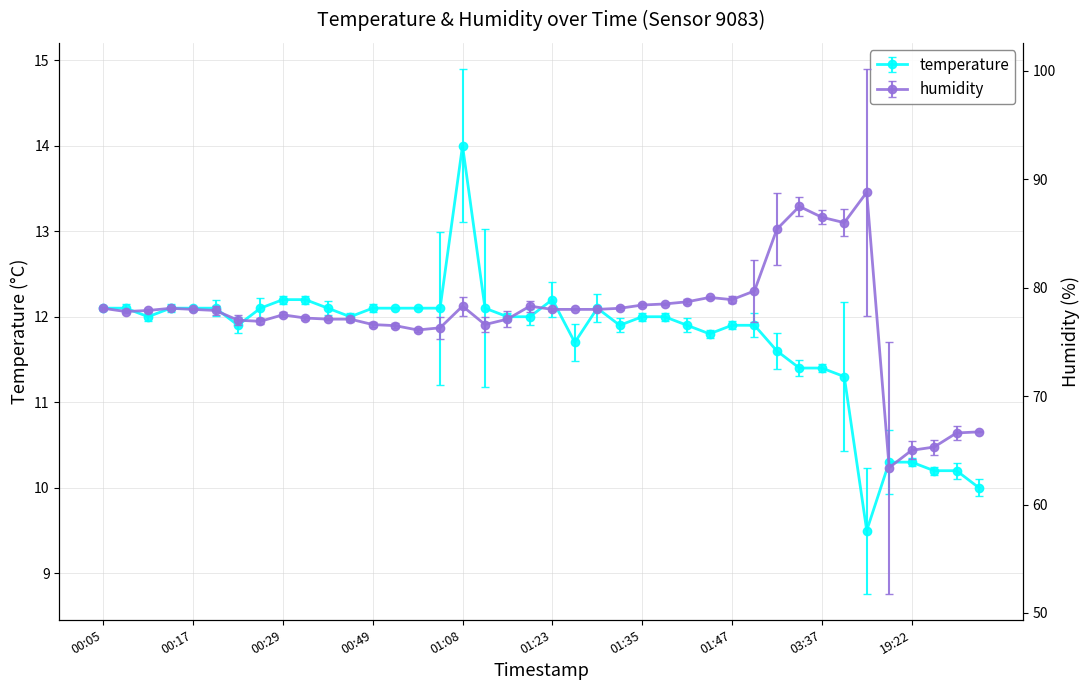

How many lines are shown in the chart?

2